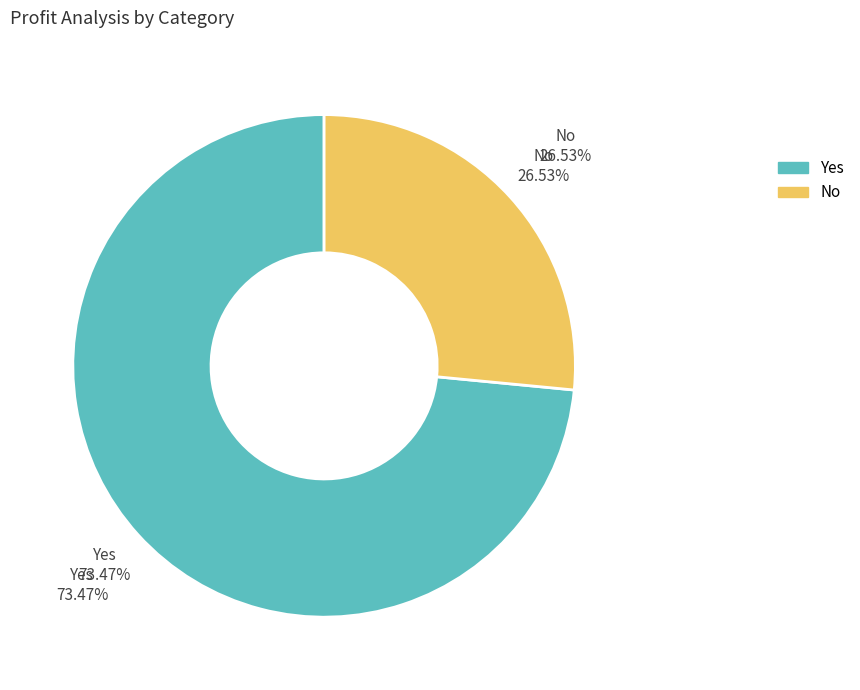

Between Blanks and Yes, which is larger?

Yes